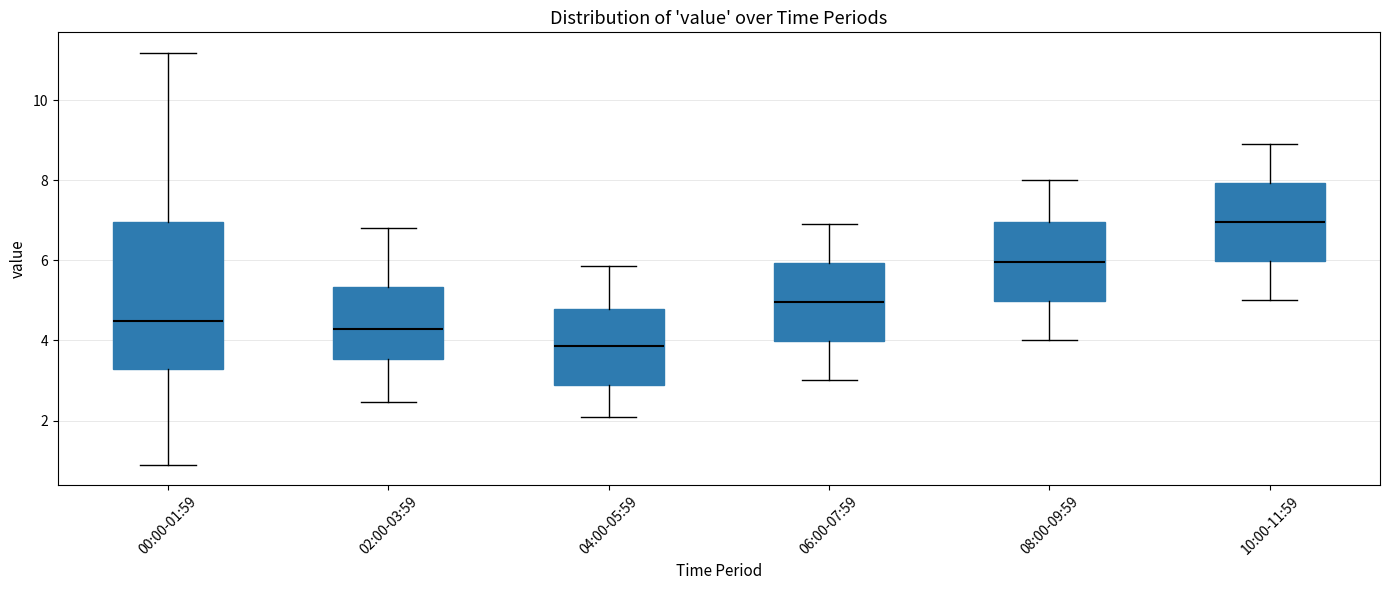

Which box has the highest median line?

10:00-11:59